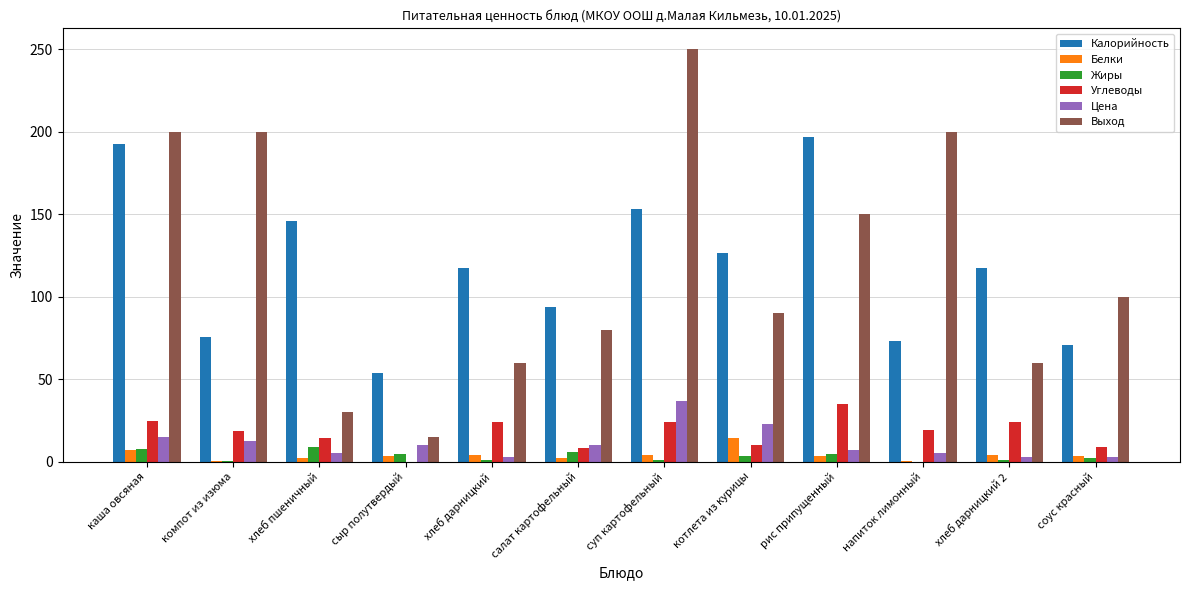

Does the chart contain stacked bars?

No